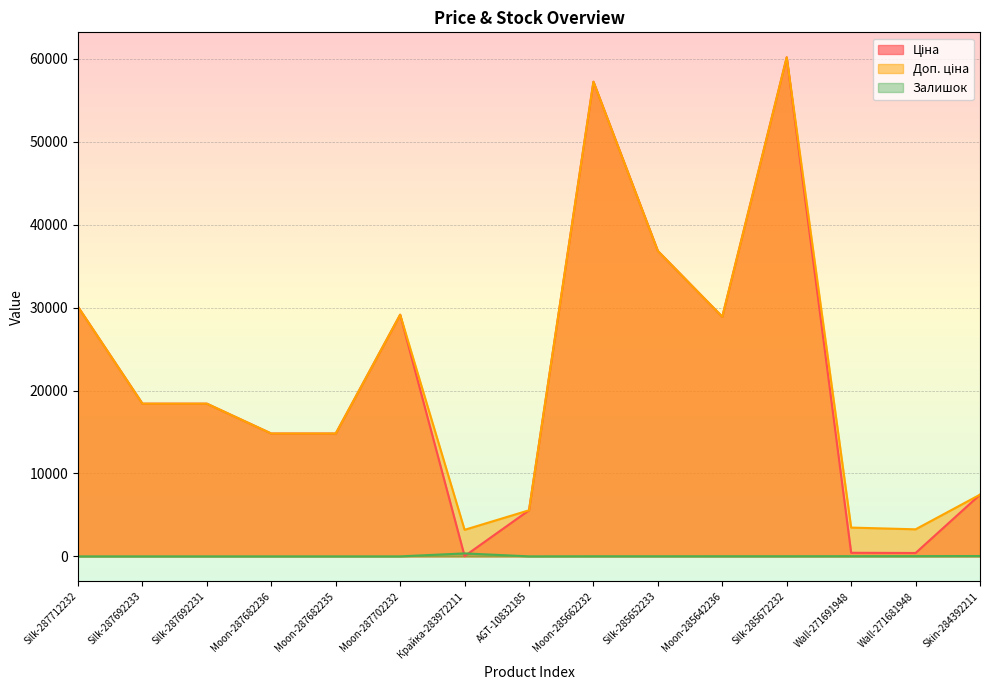

At which label does Залишок first exceed 13?

Крайка-283972211